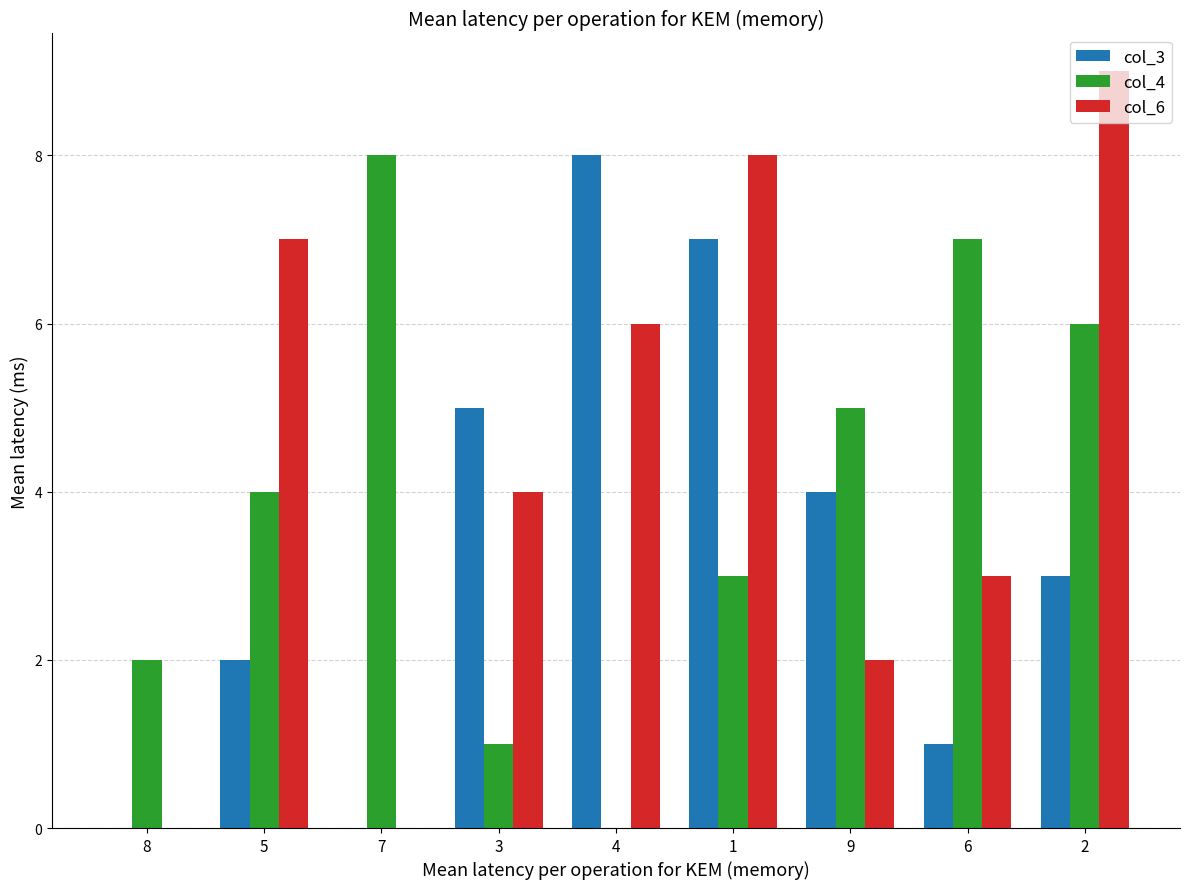

What is the maximum value shown in the chart?

9